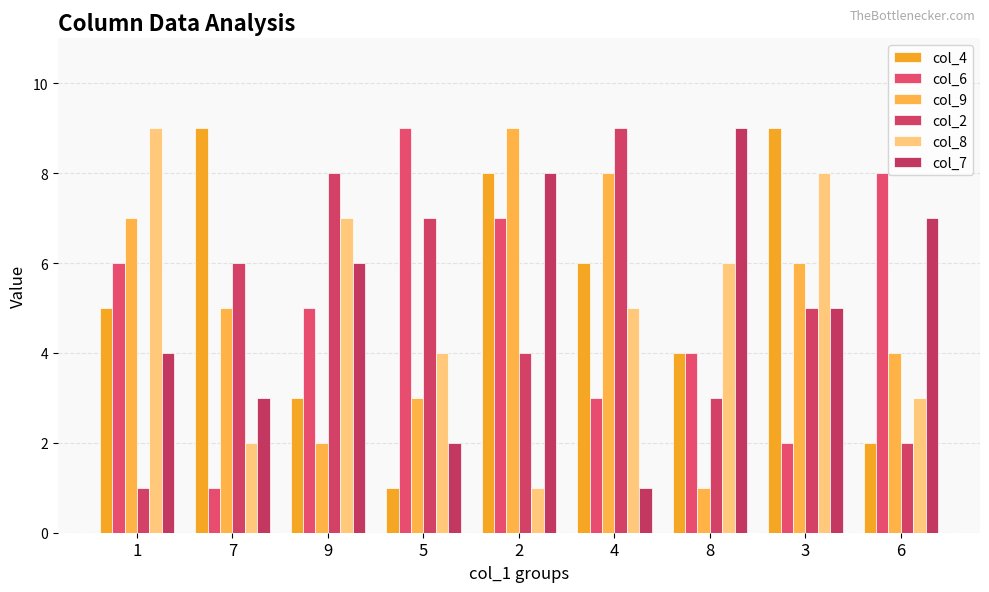

Count the number of data series in this chart.

6